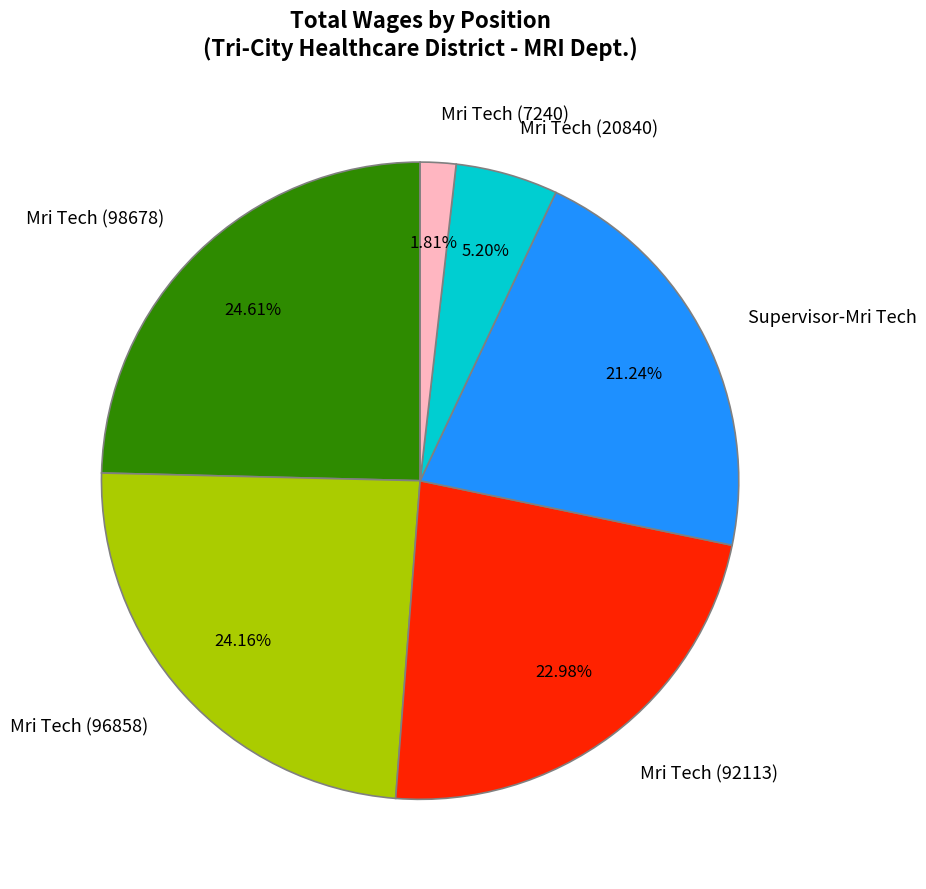

How many slices are in this pie chart?

6